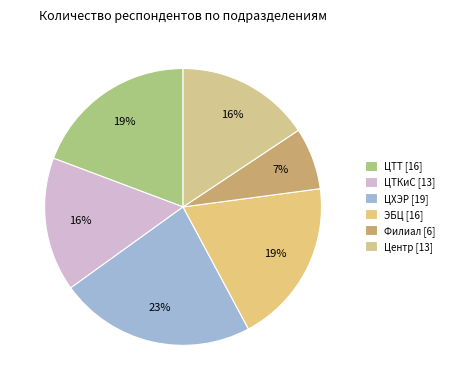

Count the number of slices in the pie.

6